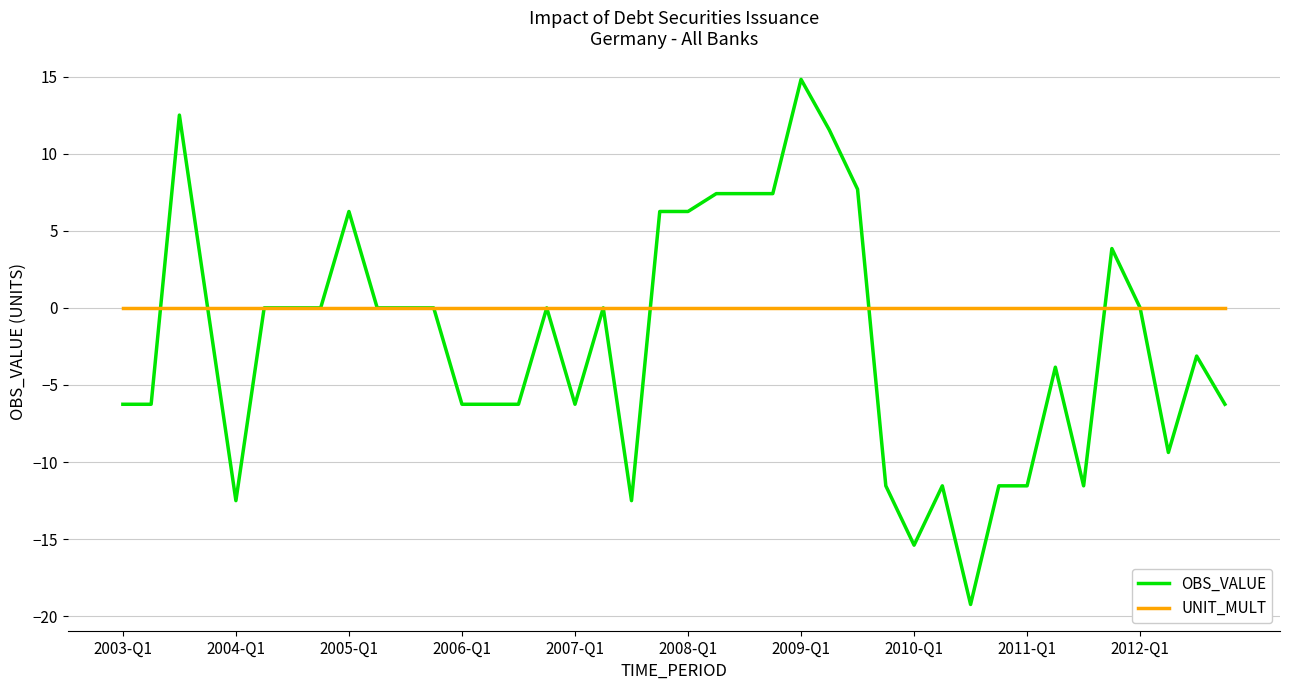

Which series has the largest range (max minus min)?

OBS_VALUE